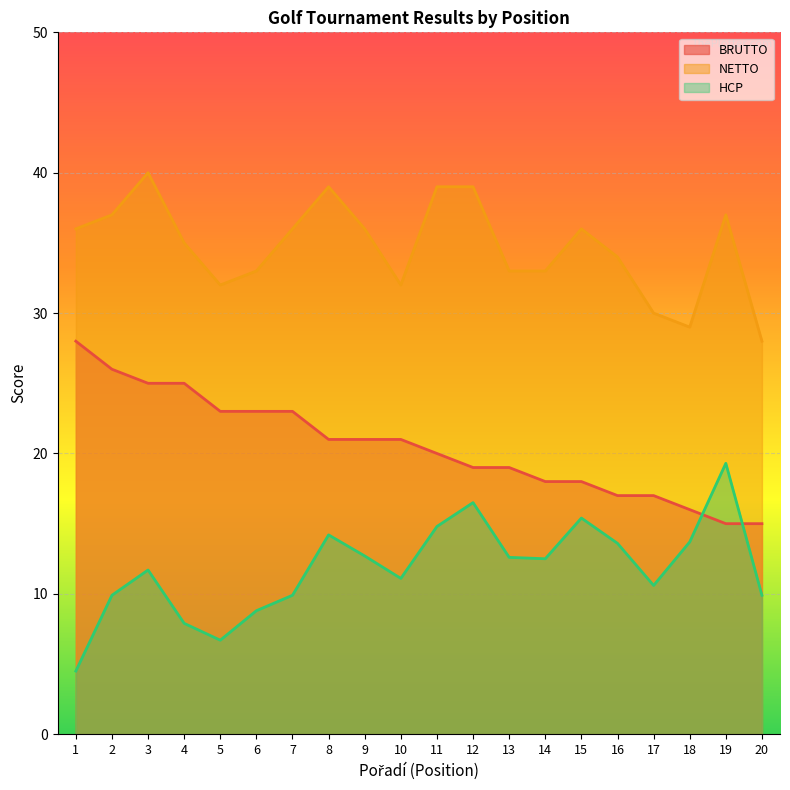

At which label does BRUTTO reach its peak?

1